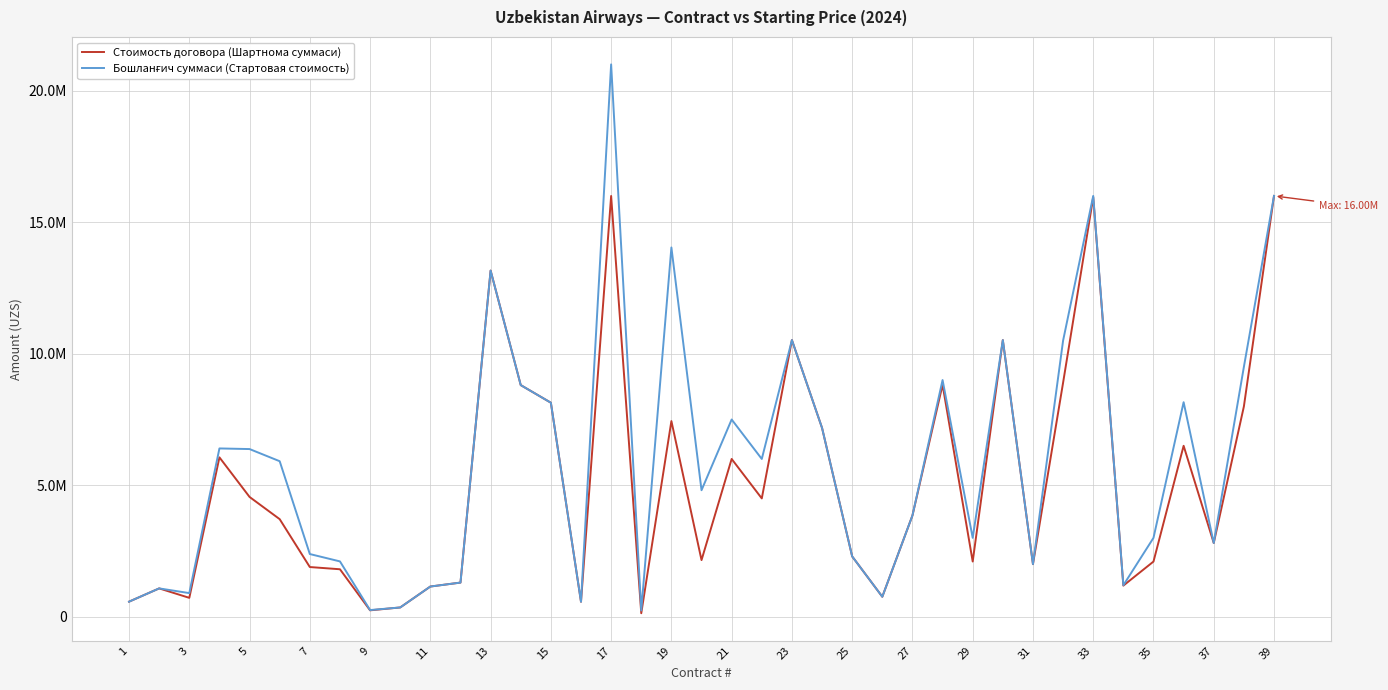

True or false: Стоимость договора (Шартнома суммаси) and Бошланғич суммаси (Стартовая стоимость) cross at least once.

False